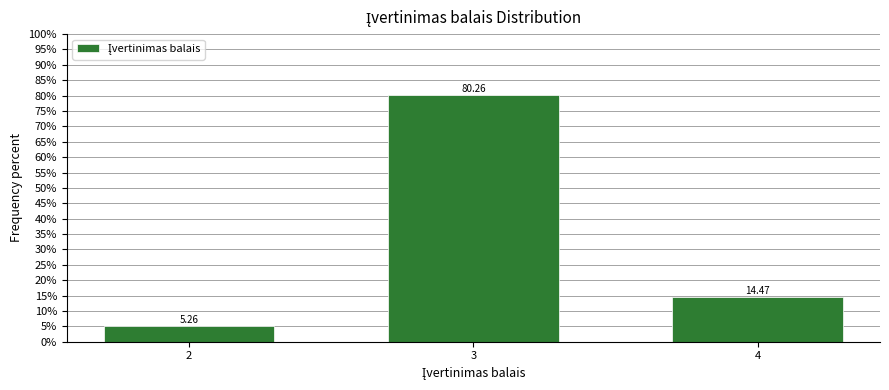

List the labels in order of value, smallest first.

2, 4, 3